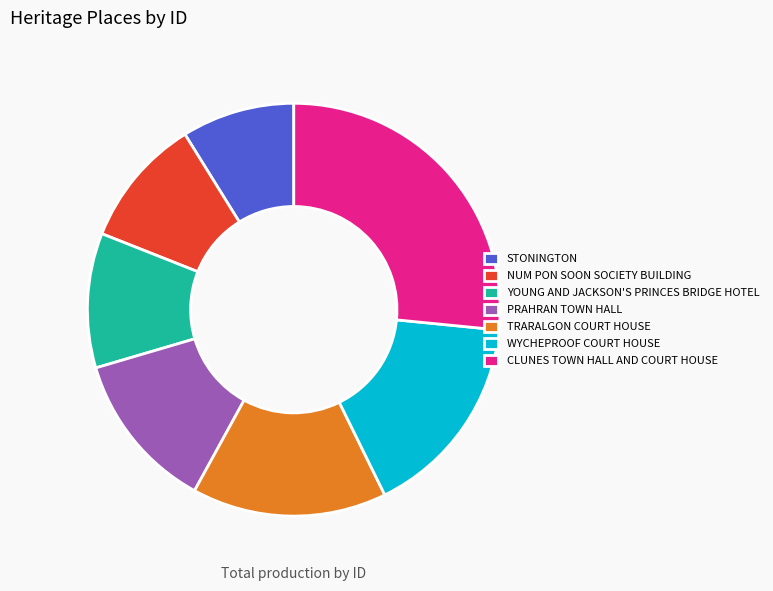

Does CLUNES TOWN HALL AND COURT HOUSE represent more than half of the total?

No